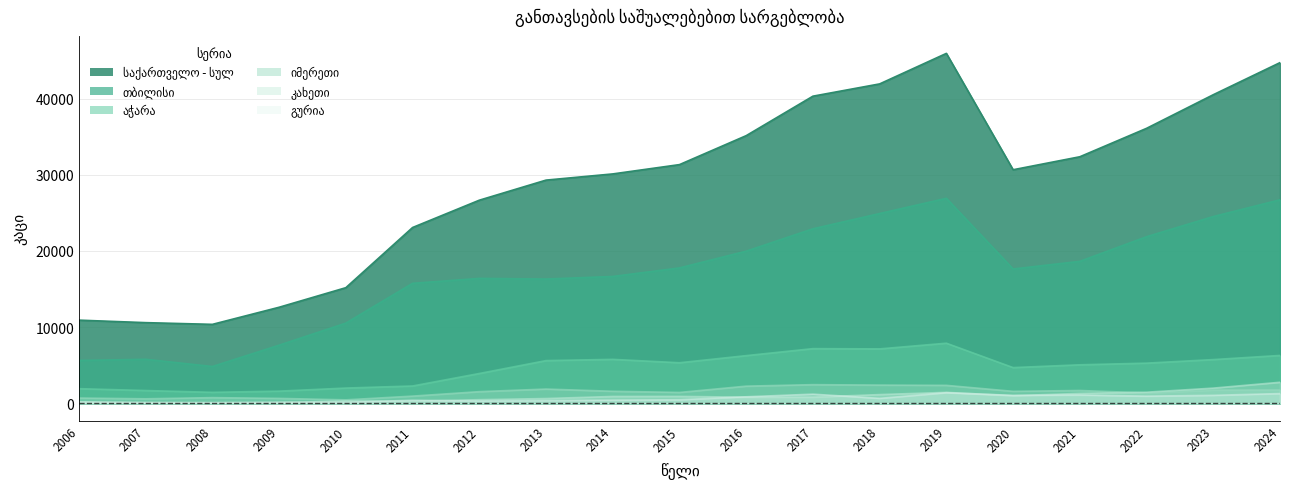

In გურია, how many points are lower than both neighbors (excluding endpoints)?

6